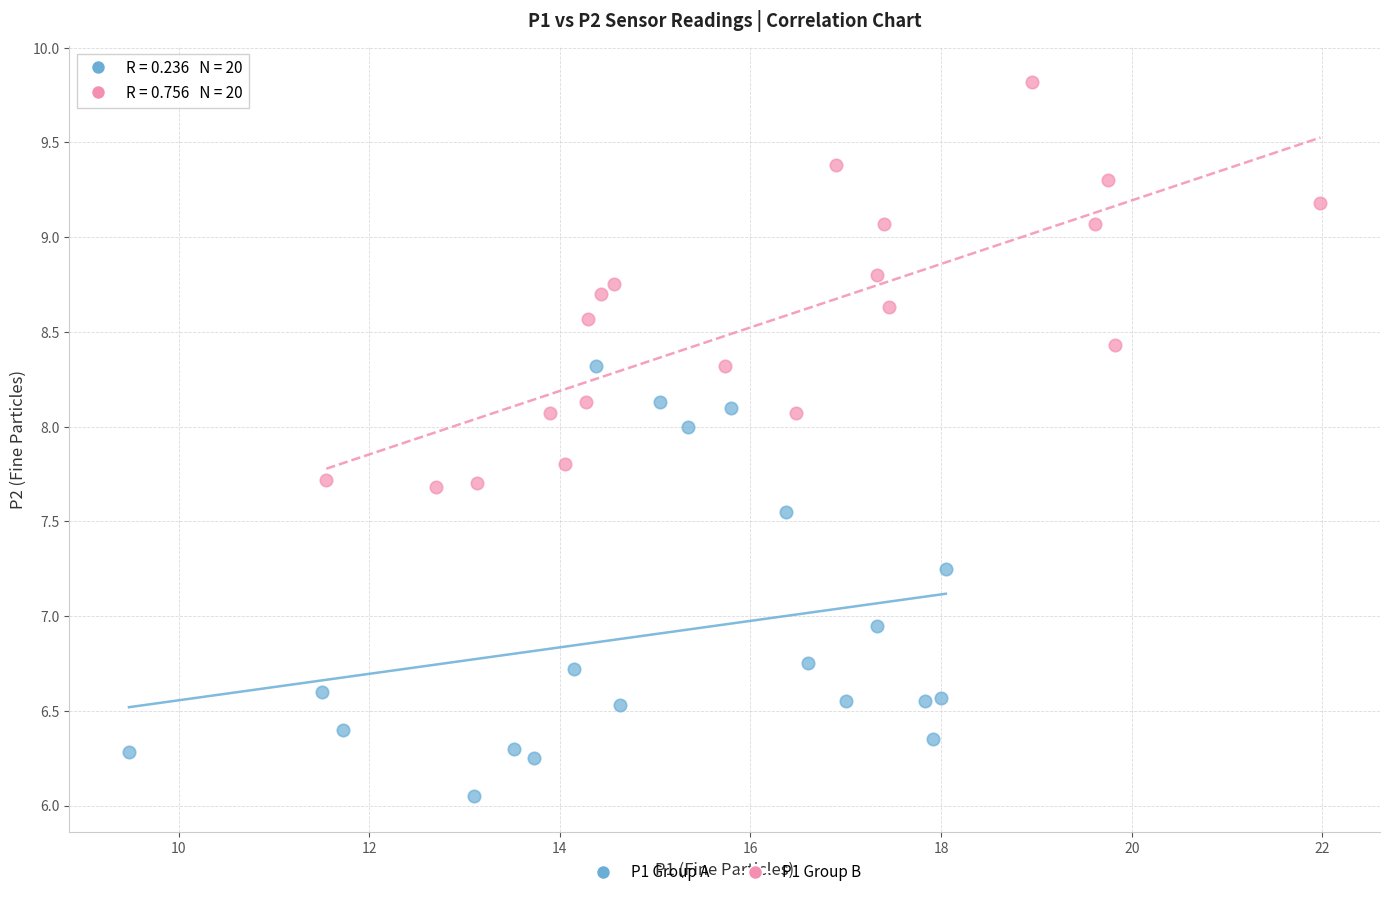

Which series reaches the minimum Y coordinate?

P1 Group A